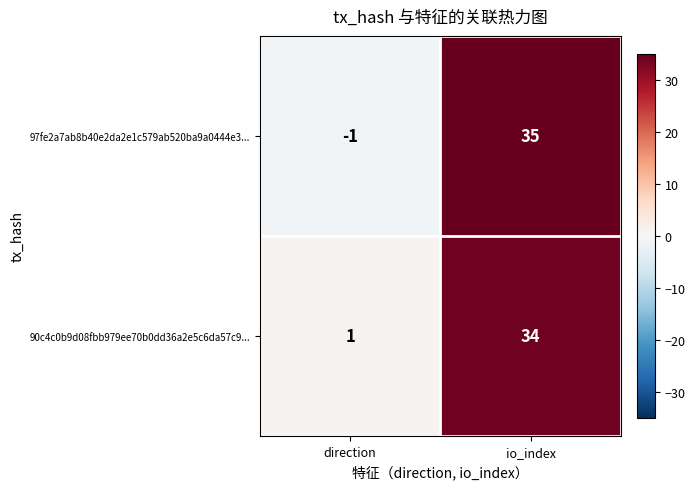

Which label corresponds to the smallest value in the chart?

direction